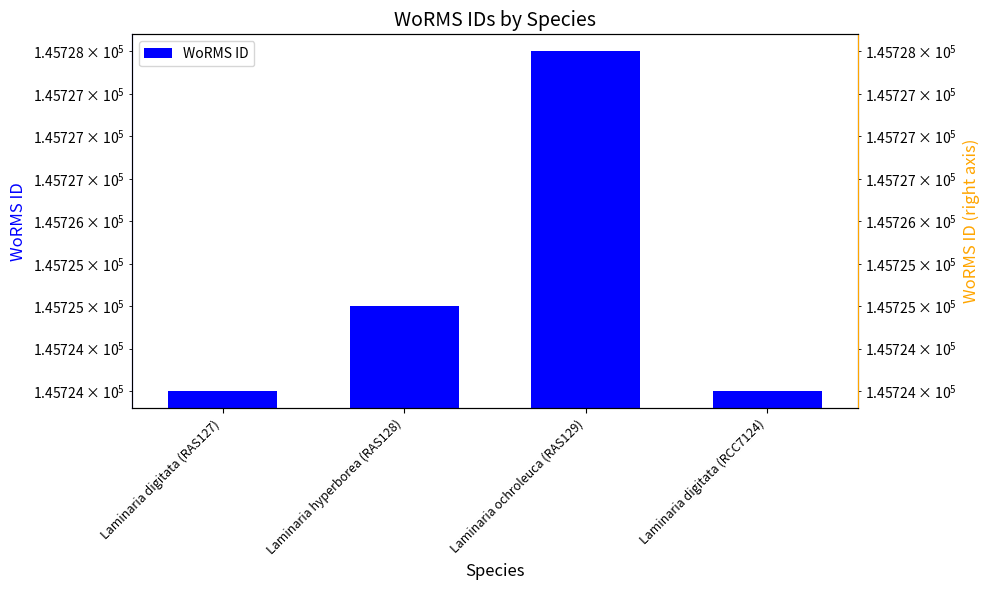

What is the ratio of the value at Laminaria digitata (RAS127) to the value at Laminaria hyperborea (RAS128)?

1.0